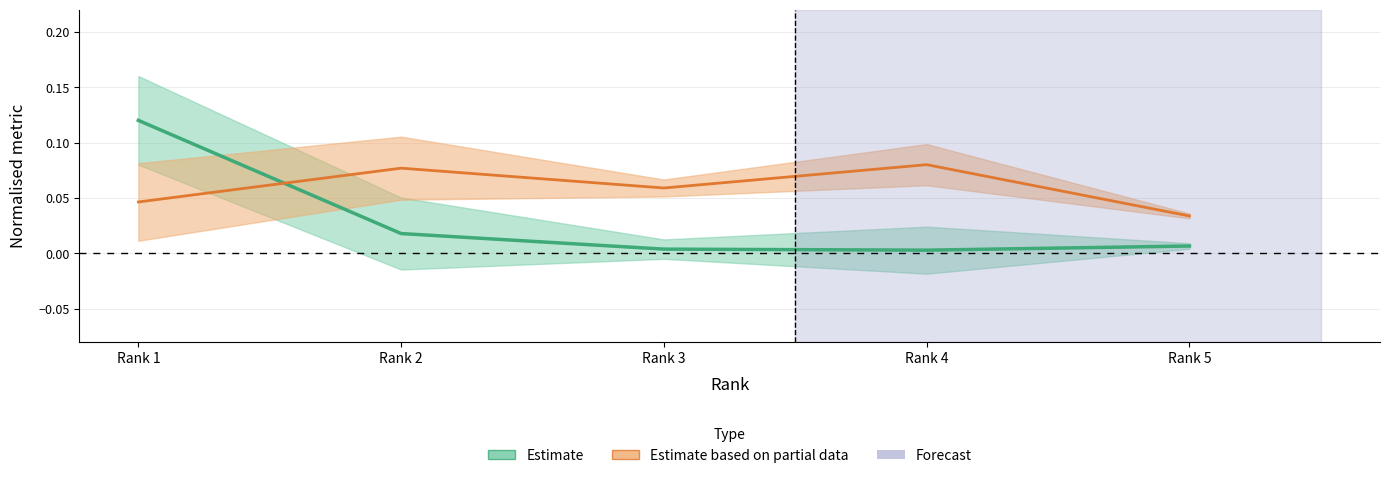

What is the value of the Total Docs. (3years) point at the 4th from the left?

0.1